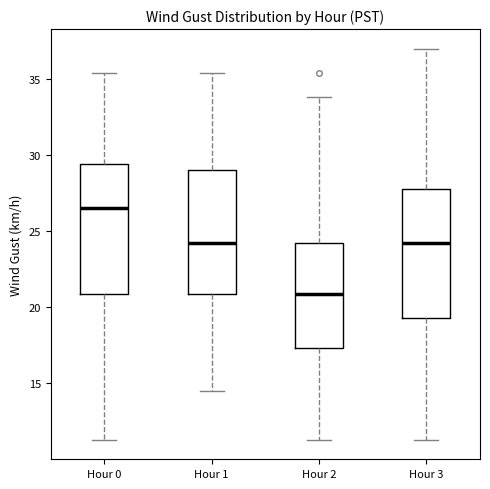

Where does the upper whisker of the box for Hour 3 end on the y-axis? The values are not printed on the chart, so give them approximately, as read against the axis.

37.0